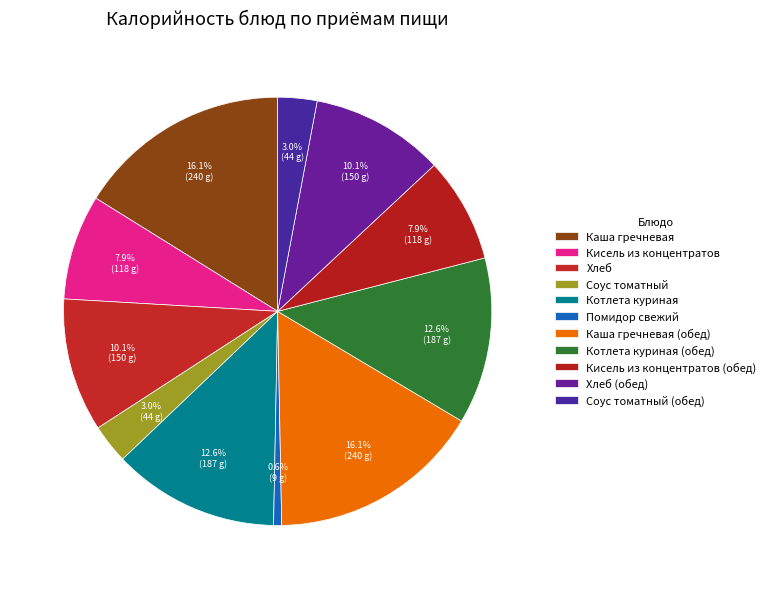

Count the number of slices in the pie.

11